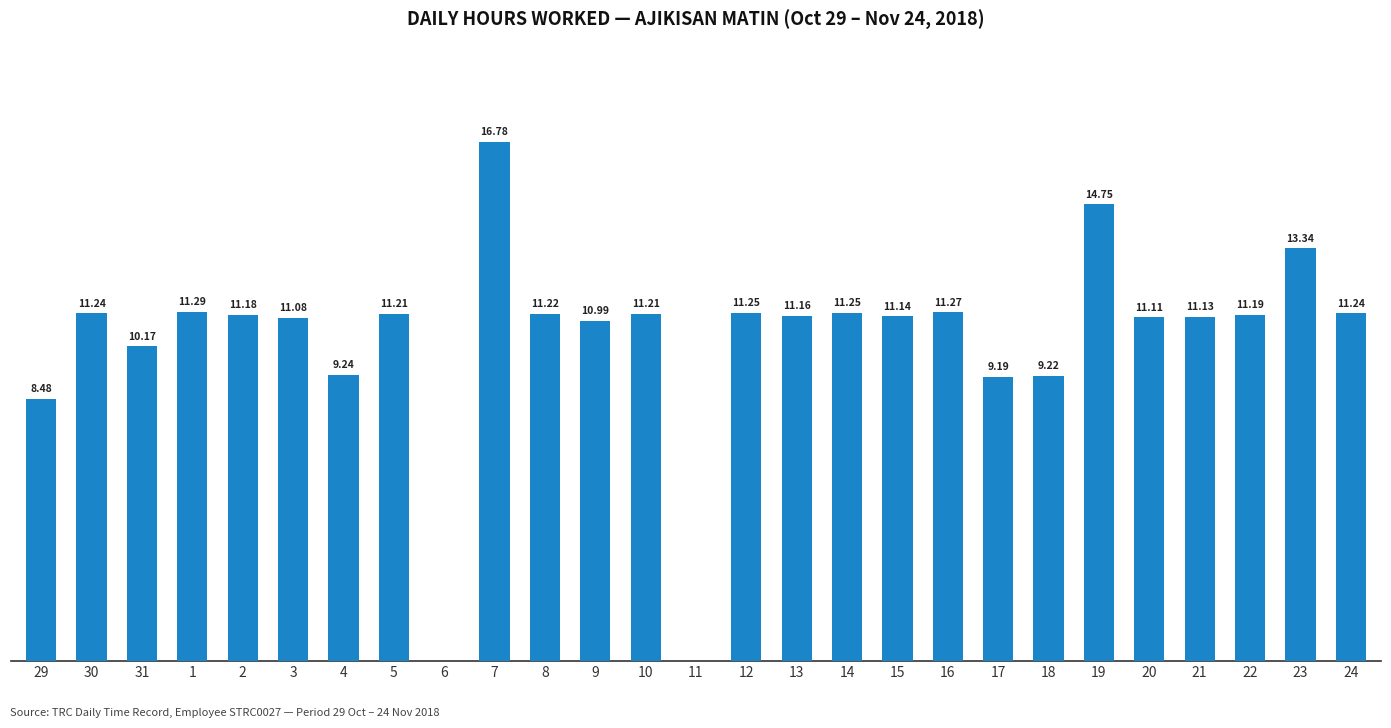

What is the label of the 13th bar from the right?

12